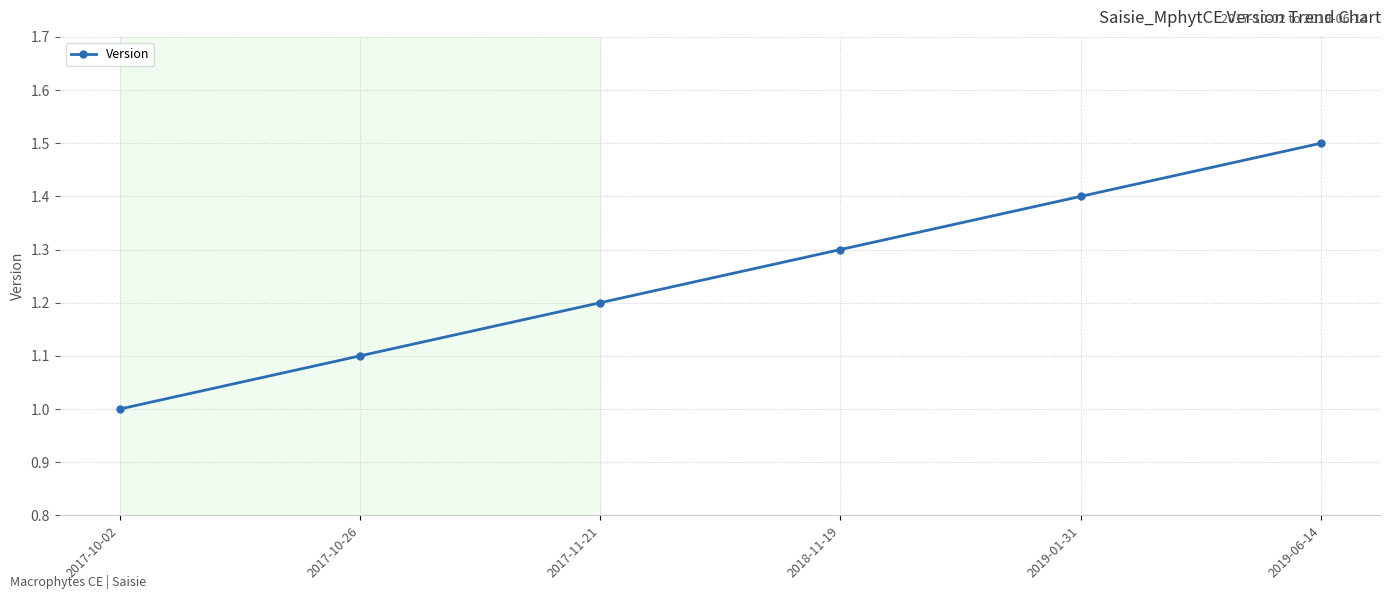

True or false: the data shows 1.7 at 2018-11-19.

False